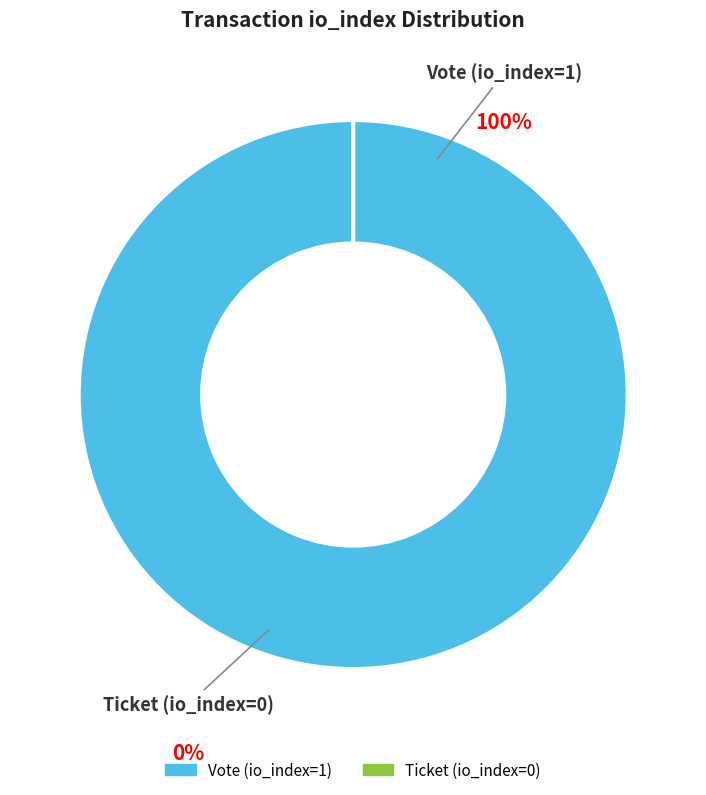

Between Vote (io_index=1) and Ticket (io_index=0), which is larger?

Vote (io_index=1)